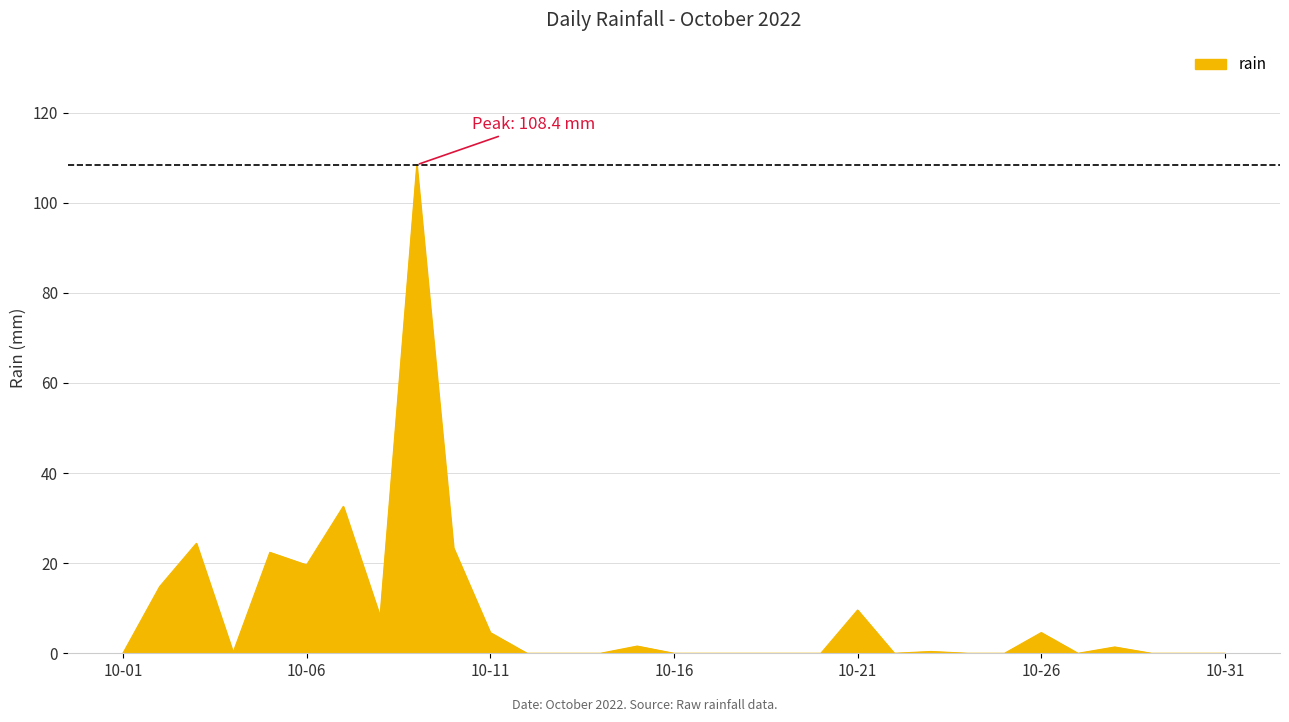

Is this an area chart (filled region under the line)?

Yes